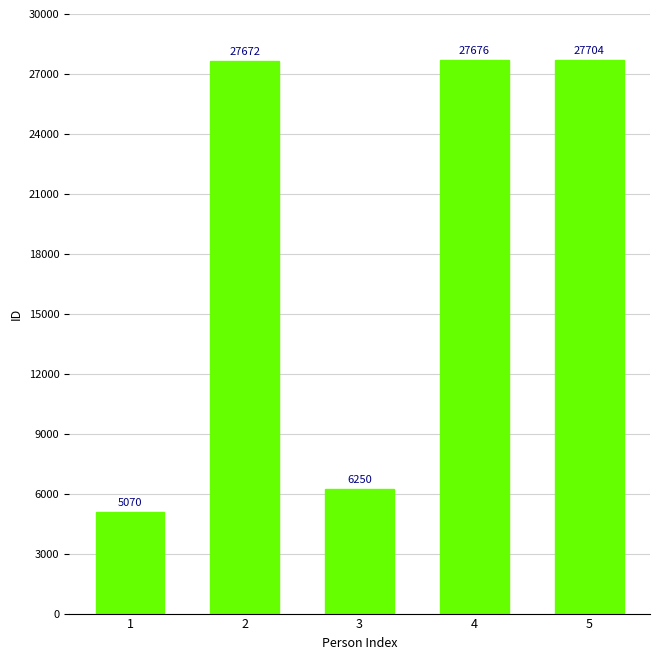

What is the value of the 1st bar from the left?

5070